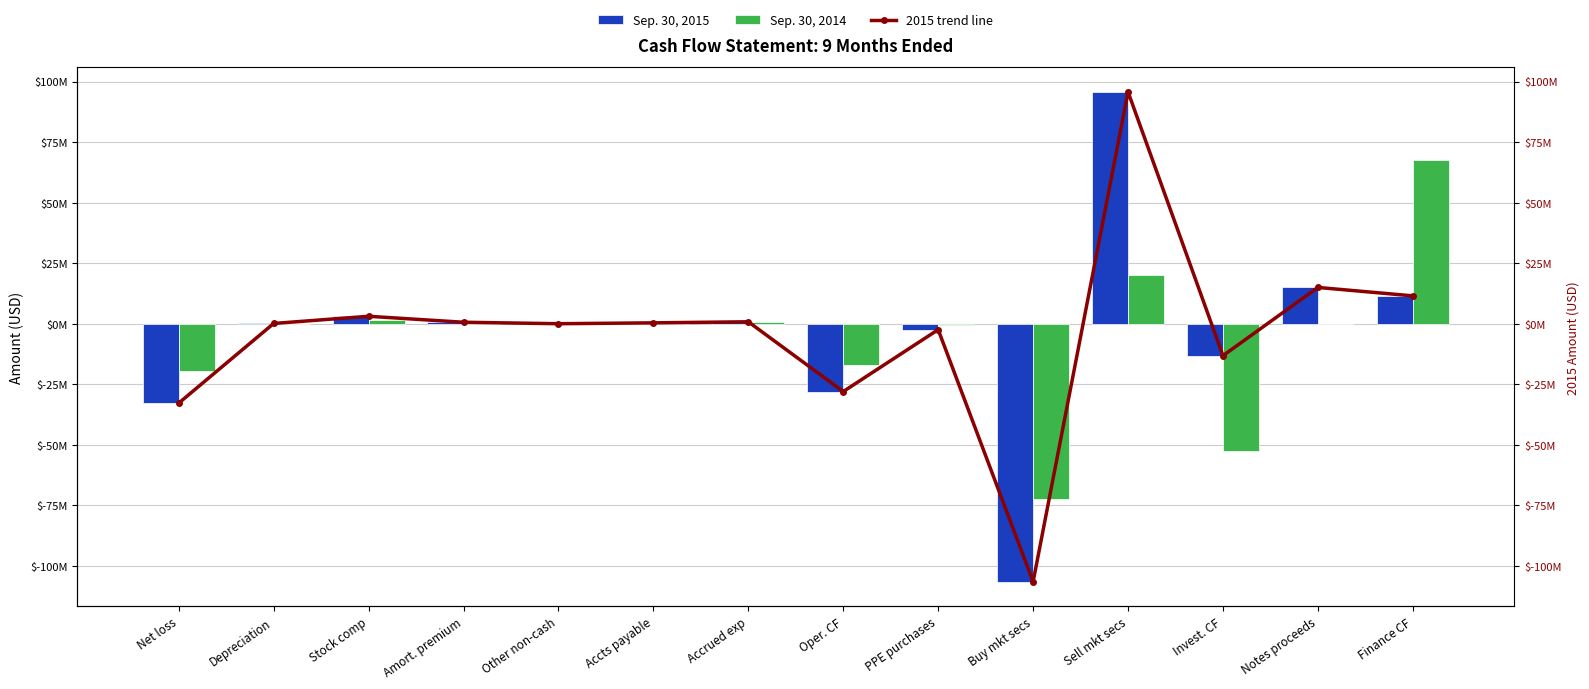

At which label does Sep. 30, 2015 reach its peak?

Sell mkt secs